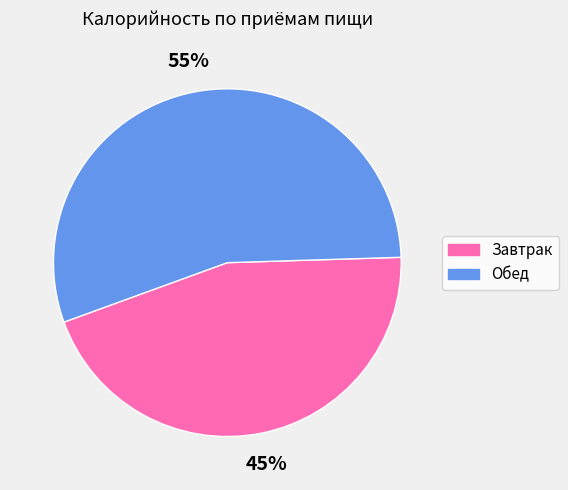

Count the number of slices in the pie.

2